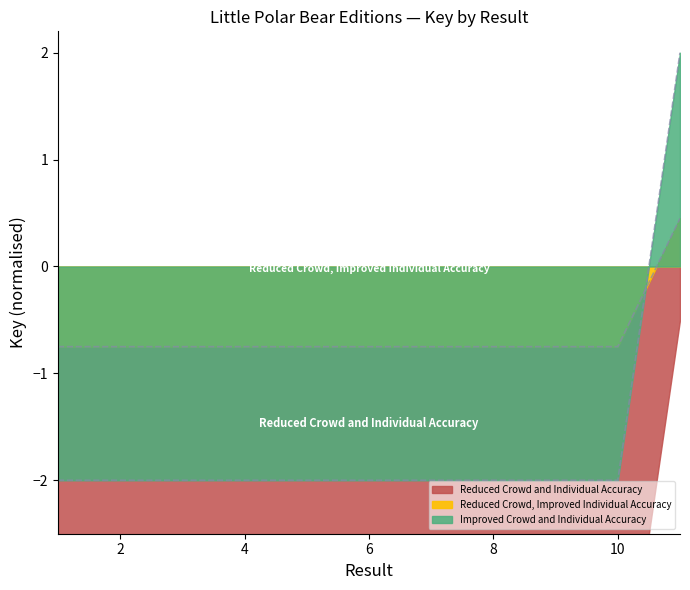

True or false: the data has more than 1 interior local peaks.

False